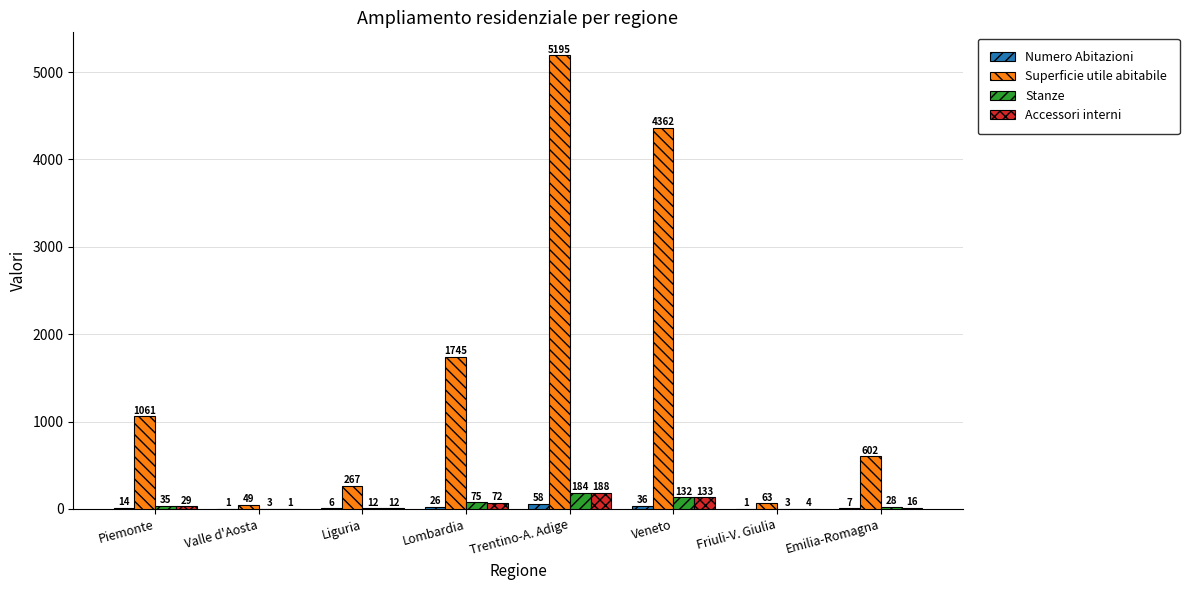

Which series has the widest spread of values?

Superficie utile abitabile